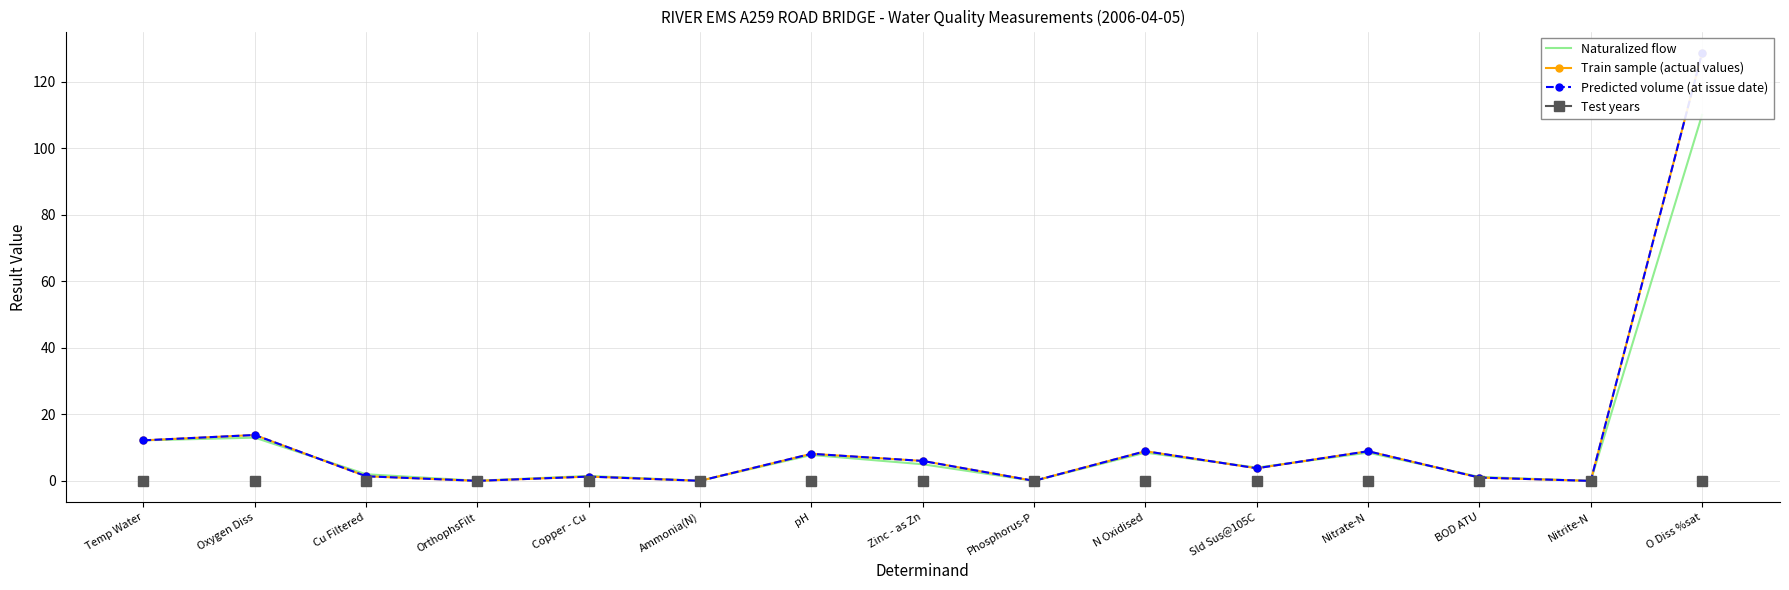

Which series has the widest spread of values?

Train sample (actual values)